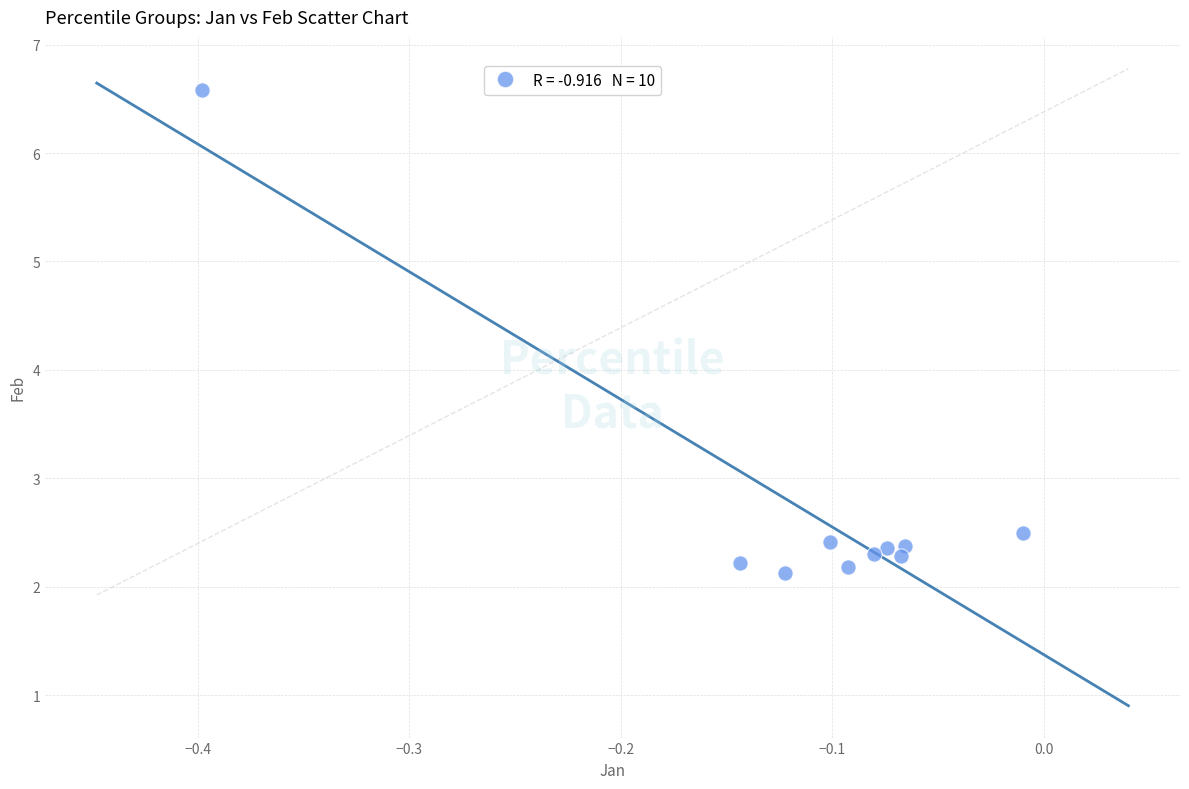

What is the range of X values (max minus min)?

0.4